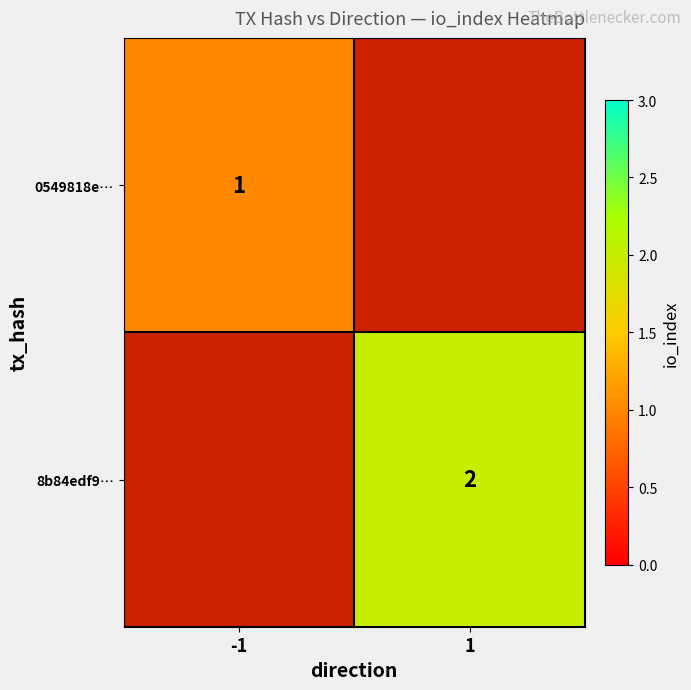

Is it true that 8b84edf9… equals 2 at 1?

True